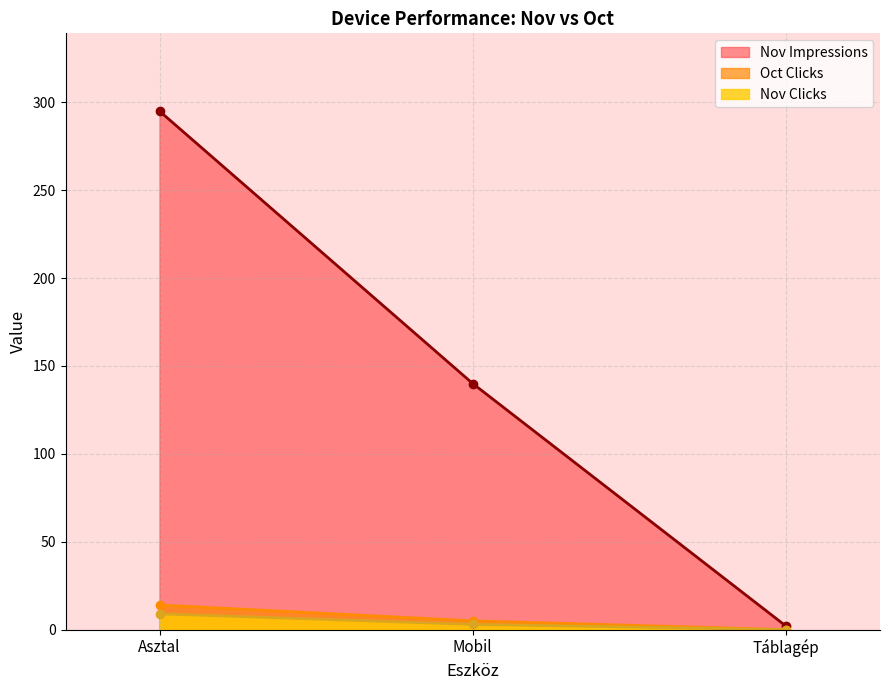

Read the Oct Clicks value at Asztal.

14